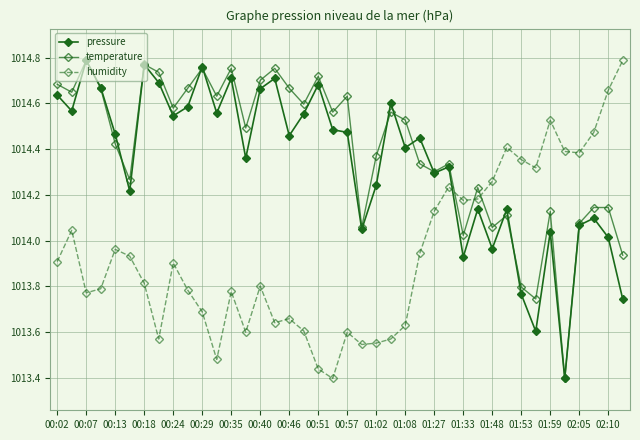

What is the difference between the maximum and minimum values in the temperature series?

1.4